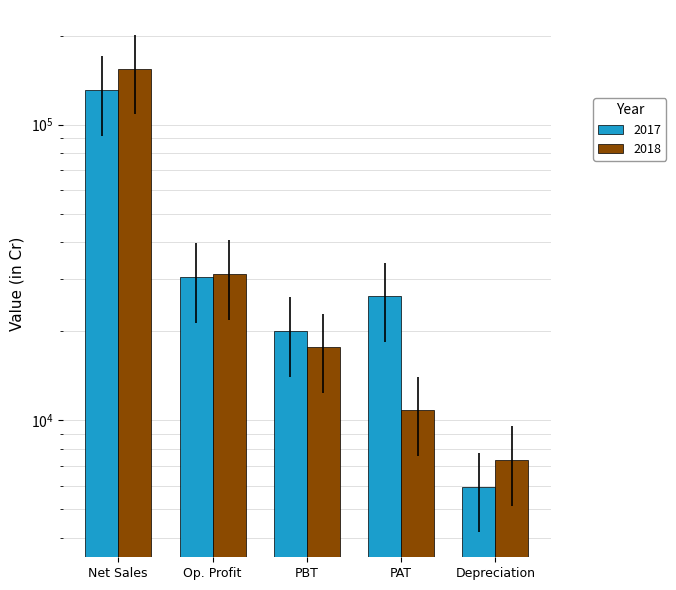

How many values in the 2015 series are below 17631?

2